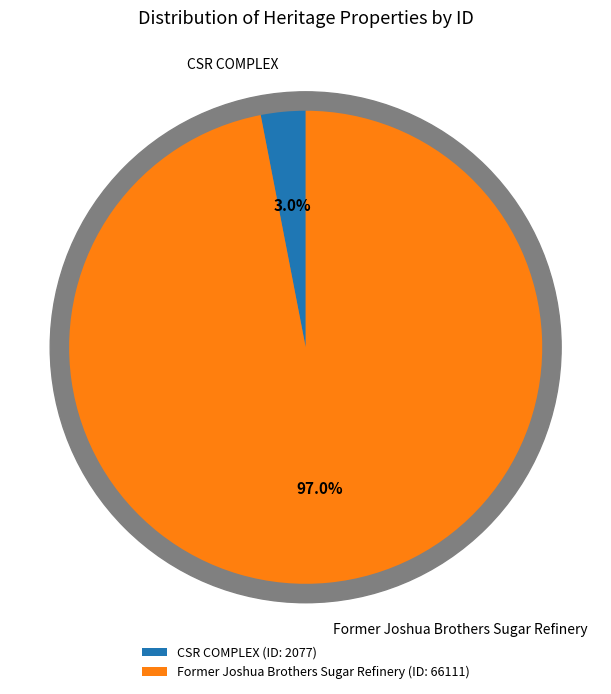

What percentage is the Former Joshua Brothers Sugar Refinery slice, to the nearest percent?

97%